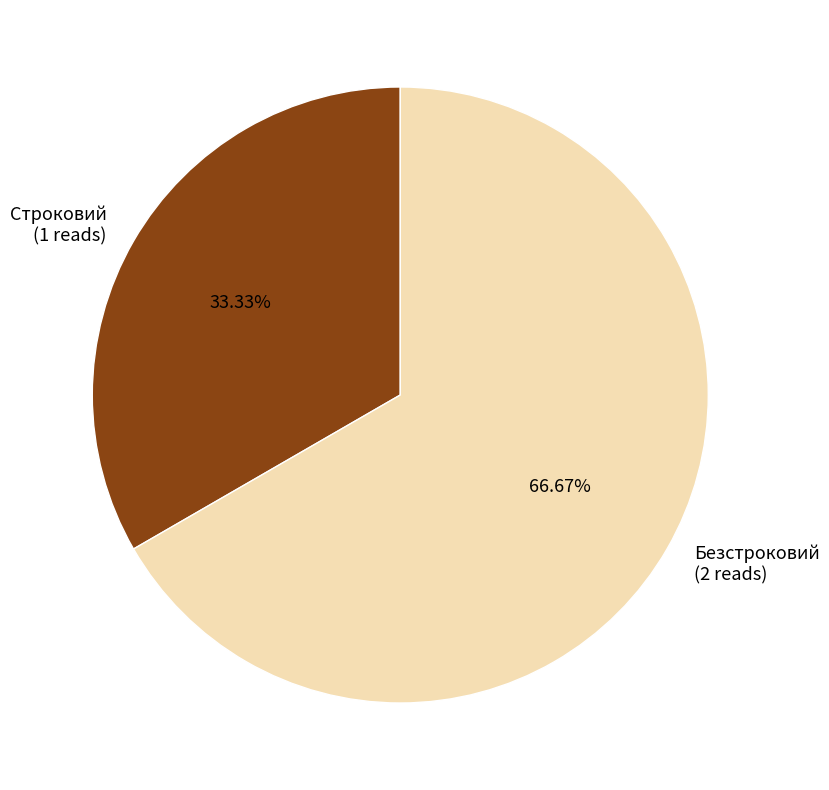

To the nearest percent, what portion does Безстроковий represent?

67%